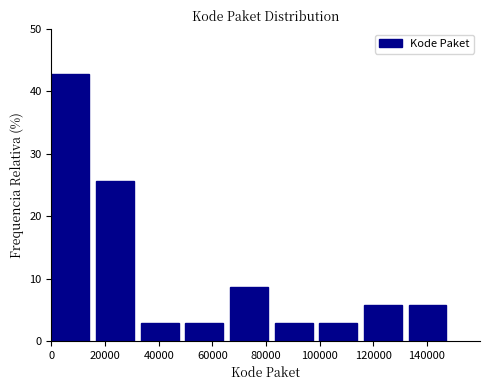

Over which range of the x-axis is the bar tallest?

0 to 16000